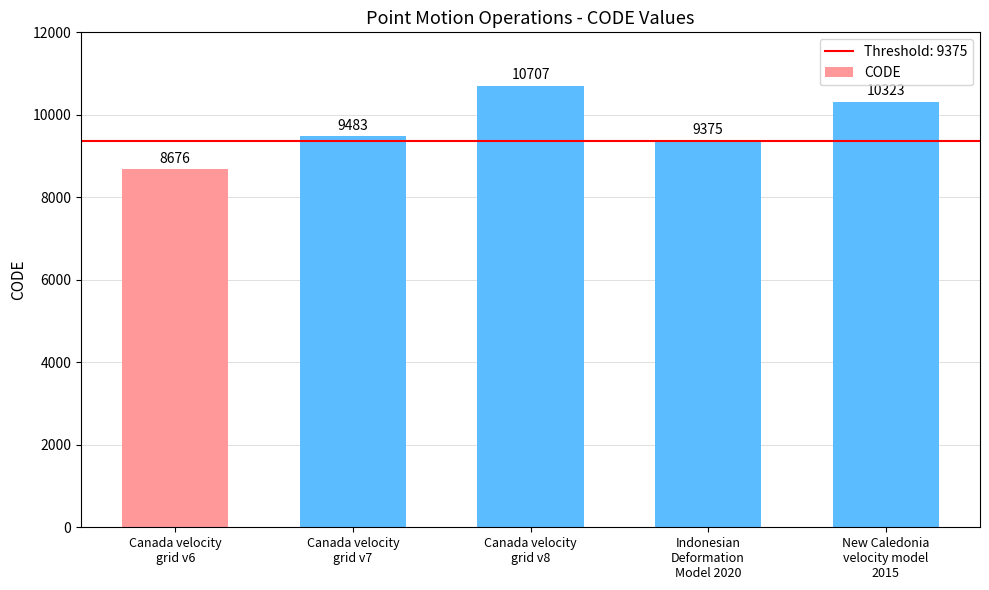

At which category does the chart reach its peak across all series?

Canada velocity
grid v8